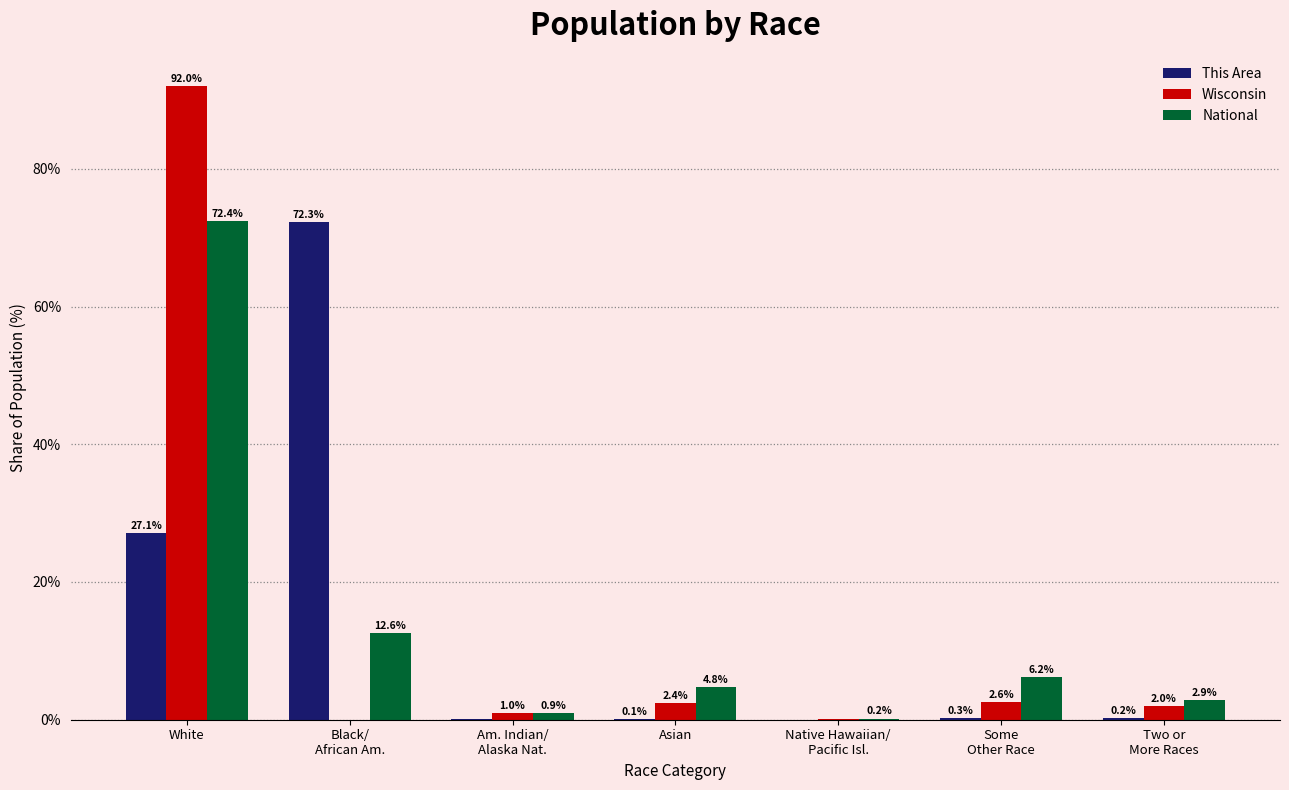

Where does the National series first go above 4?

White